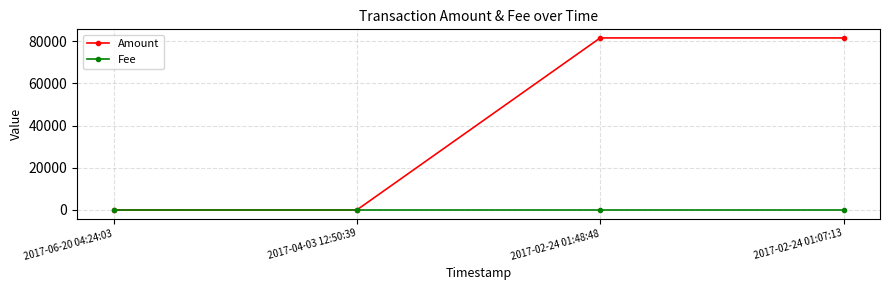

What is the maximum value shown in the chart?

81491.9